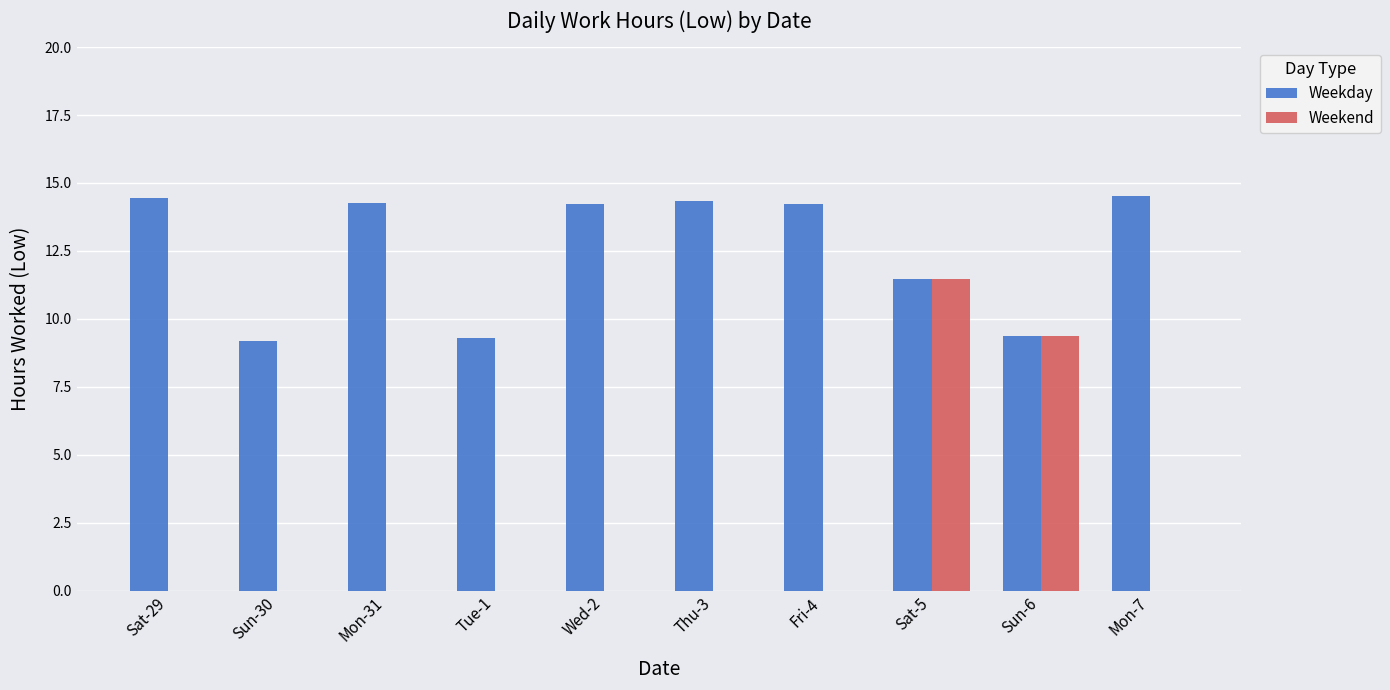

Is the value of Weekend at Sat-5 greater than the value of Weekday at Tue-1?

Yes